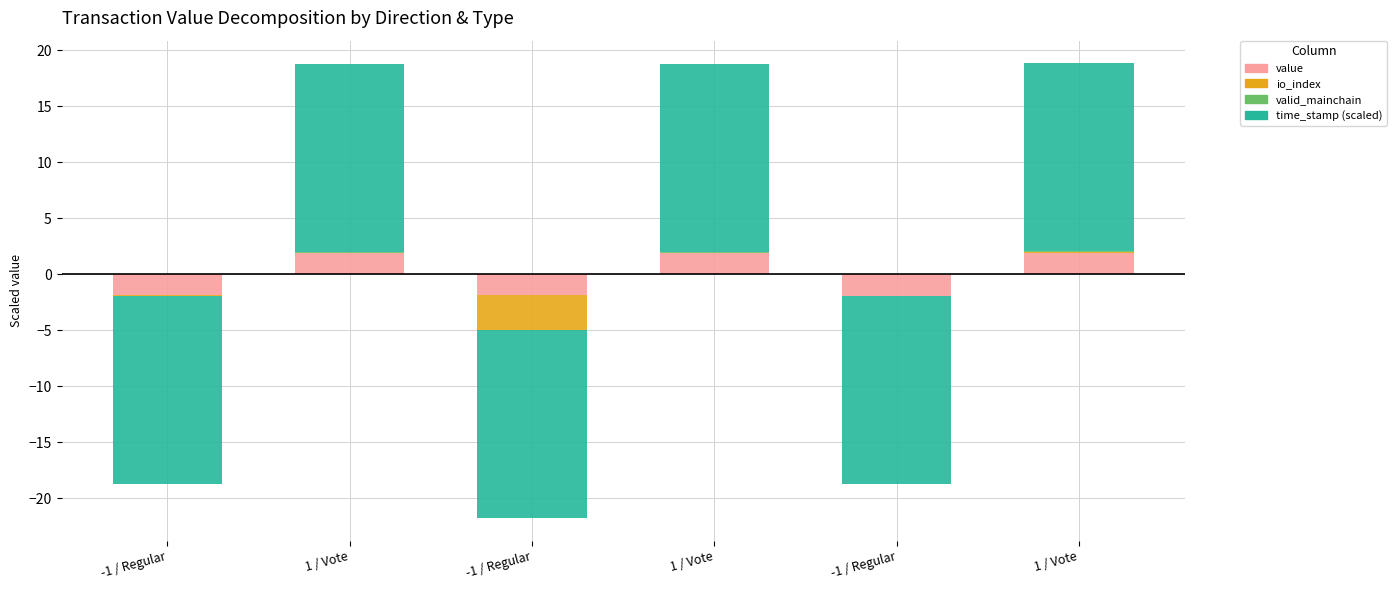

How many bars are there in total?

6